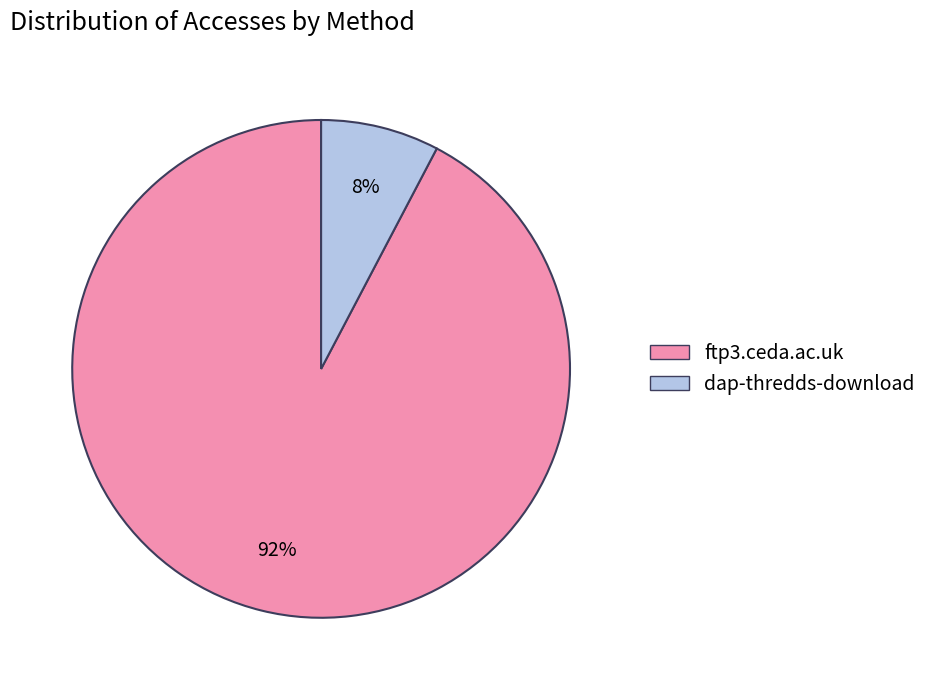

What is the largest slice in the pie chart?

ftp3.ceda.ac.uk